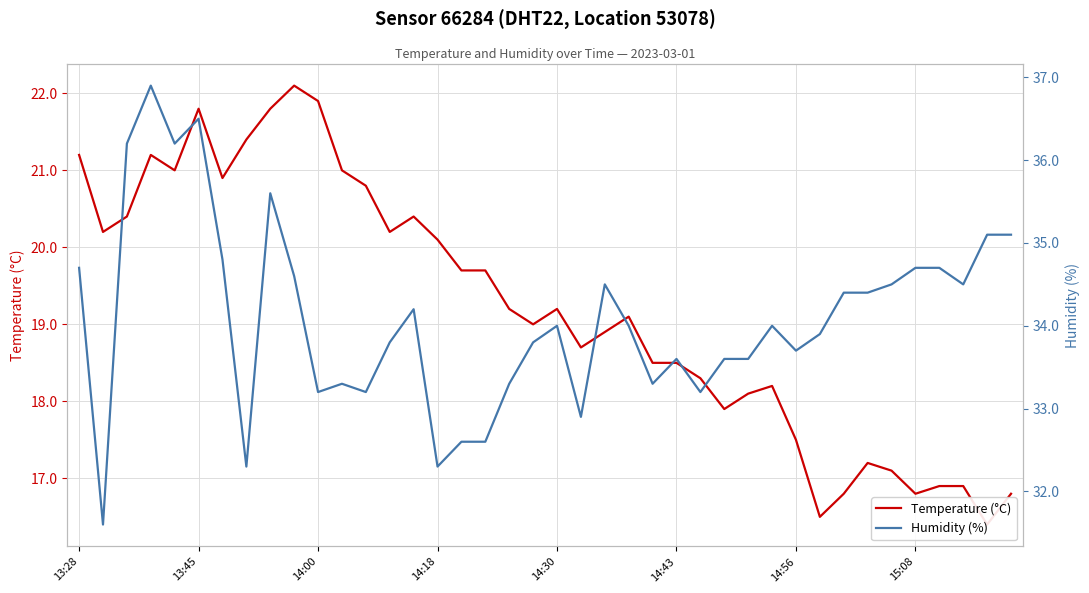

What is the average value of the Humidity (%) series?

34.1